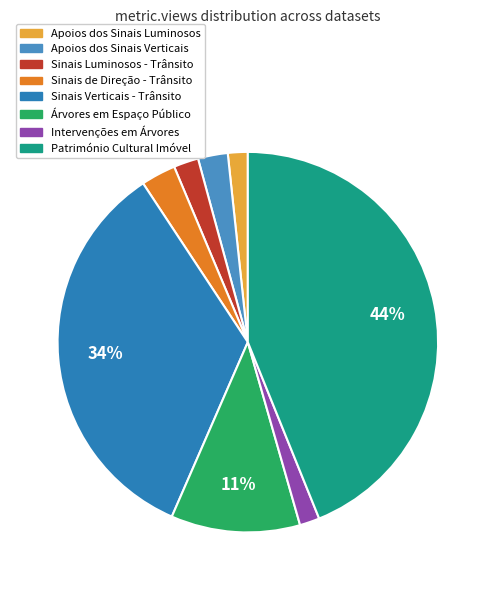

How many segments does this pie chart have?

8